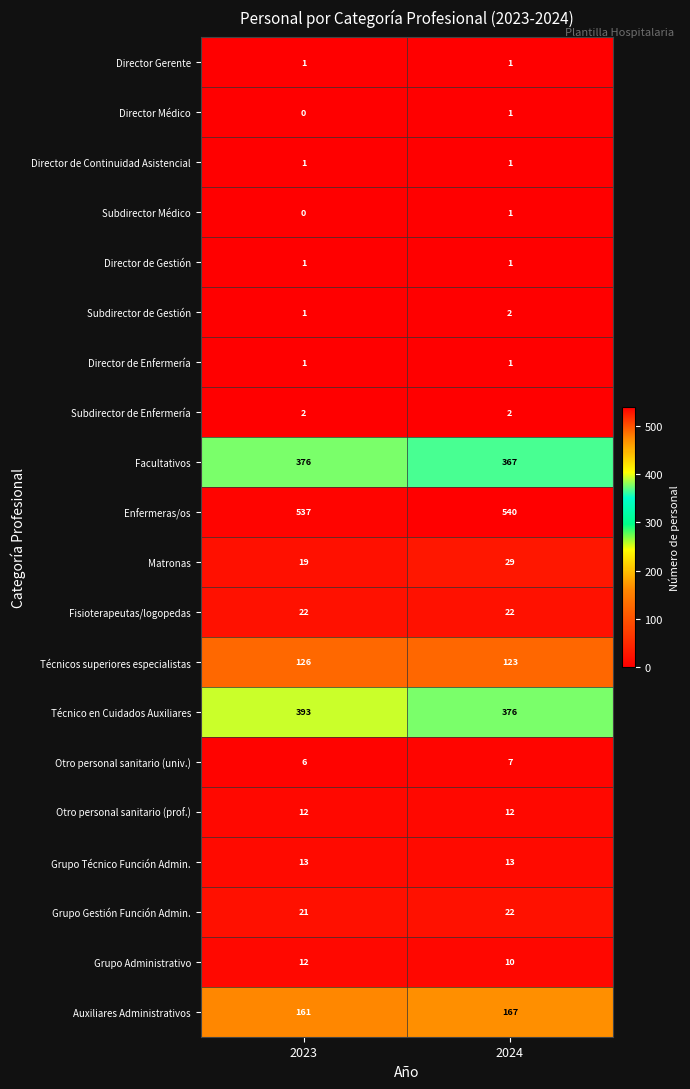

At which category is the sum across all series the highest?

2023